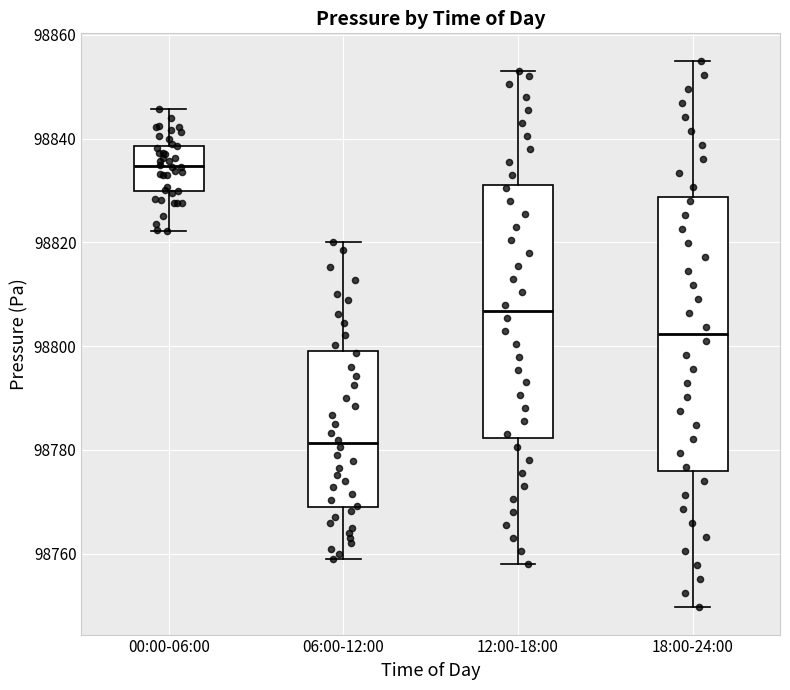

Reading left to right, read every box against the y-axis: the position of its median line, the range the box covers, and the ends of its whiskers. The values are not printed on the chart, so give them approximately, as read against the axis.

00:00-06:00: median 98834, box 98830 to 98838, whiskers 98822 to 98846
06:00-12:00: median 98782, box 98770 to 98800, whiskers 98760 to 98820
12:00-18:00: median 98806, box 98782 to 98832, whiskers 98758 to 98854
18:00-24:00: median 98802, box 98776 to 98828, whiskers 98750 to 98856